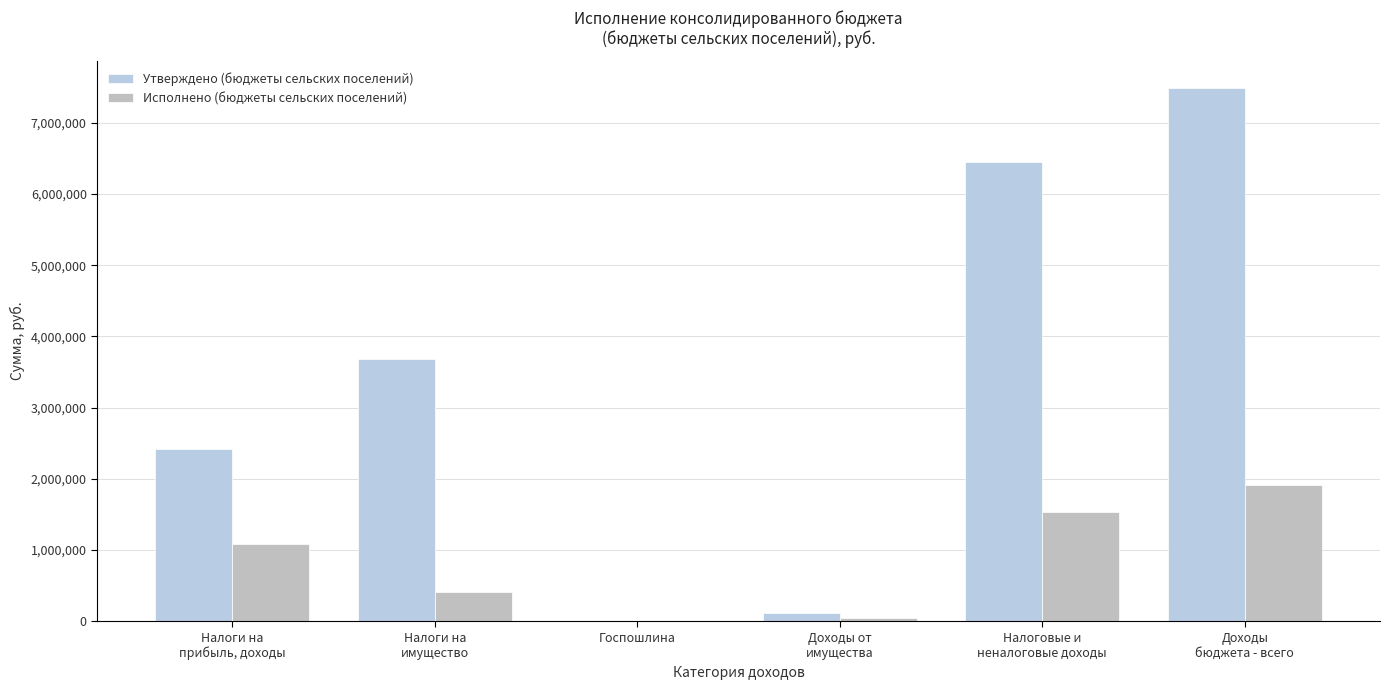

Does the chart contain stacked bars?

No